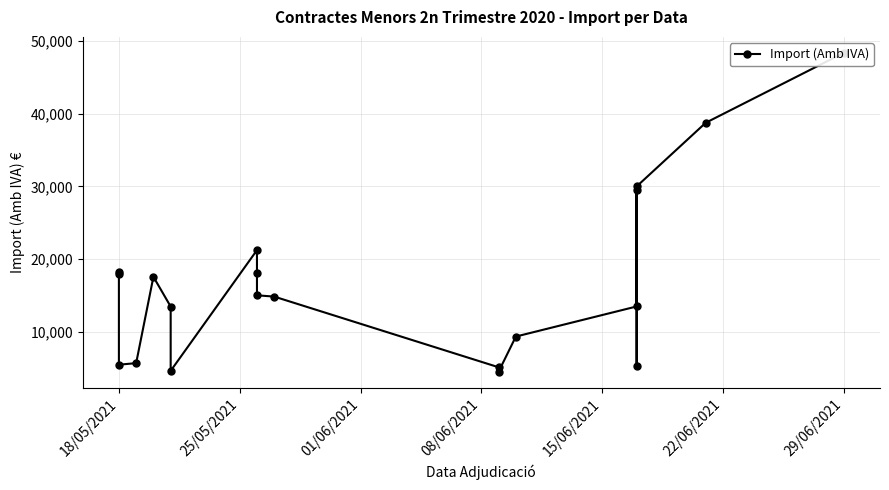

How many lines are shown in the chart?

1